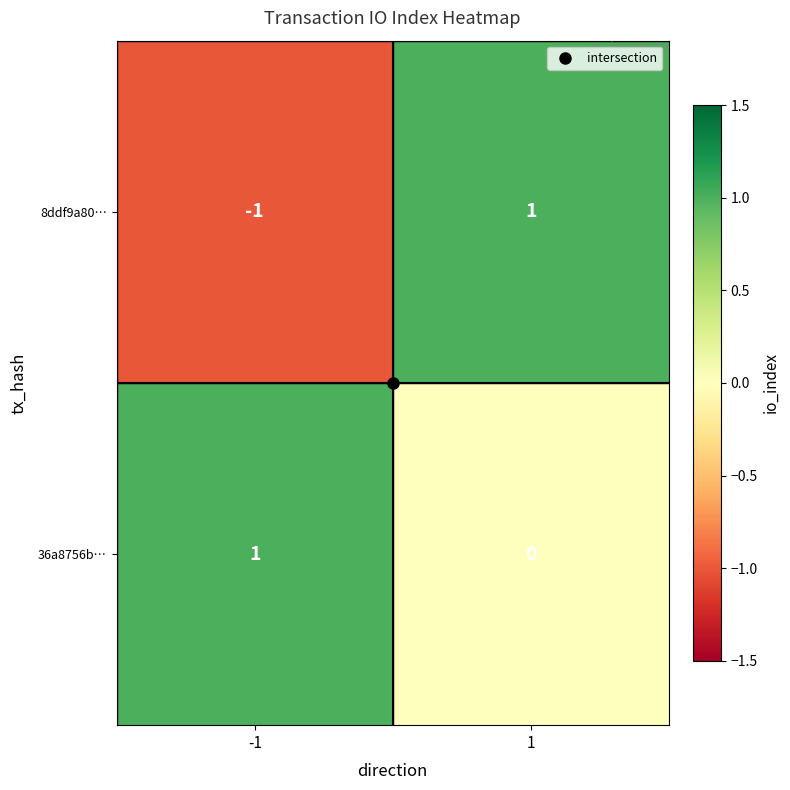

Which series has the widest spread of values?

8ddf9a80…